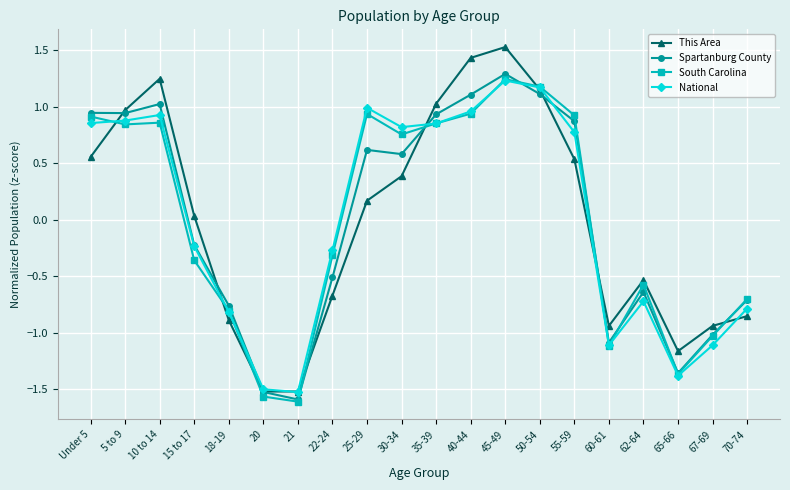

What is the value of the This Area point at the 6th from the left?

-1.5